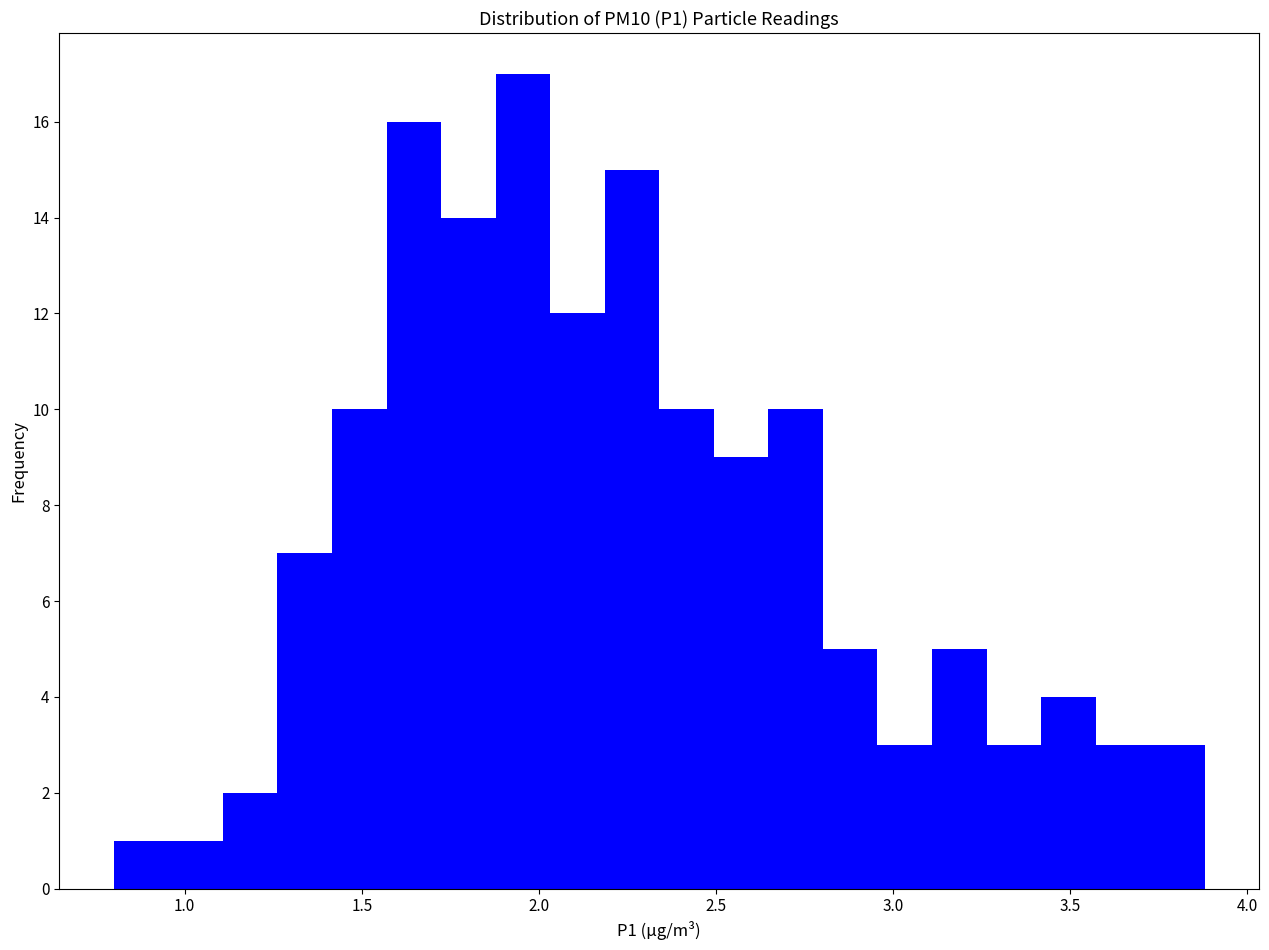

Read against the x-axis, roughly where is the centre of the tallest bar?

1.95